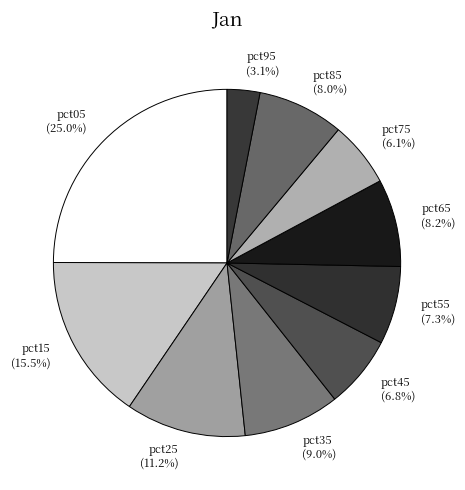

To the nearest percent, what is the combined percentage of pct85 and pct45?

15%